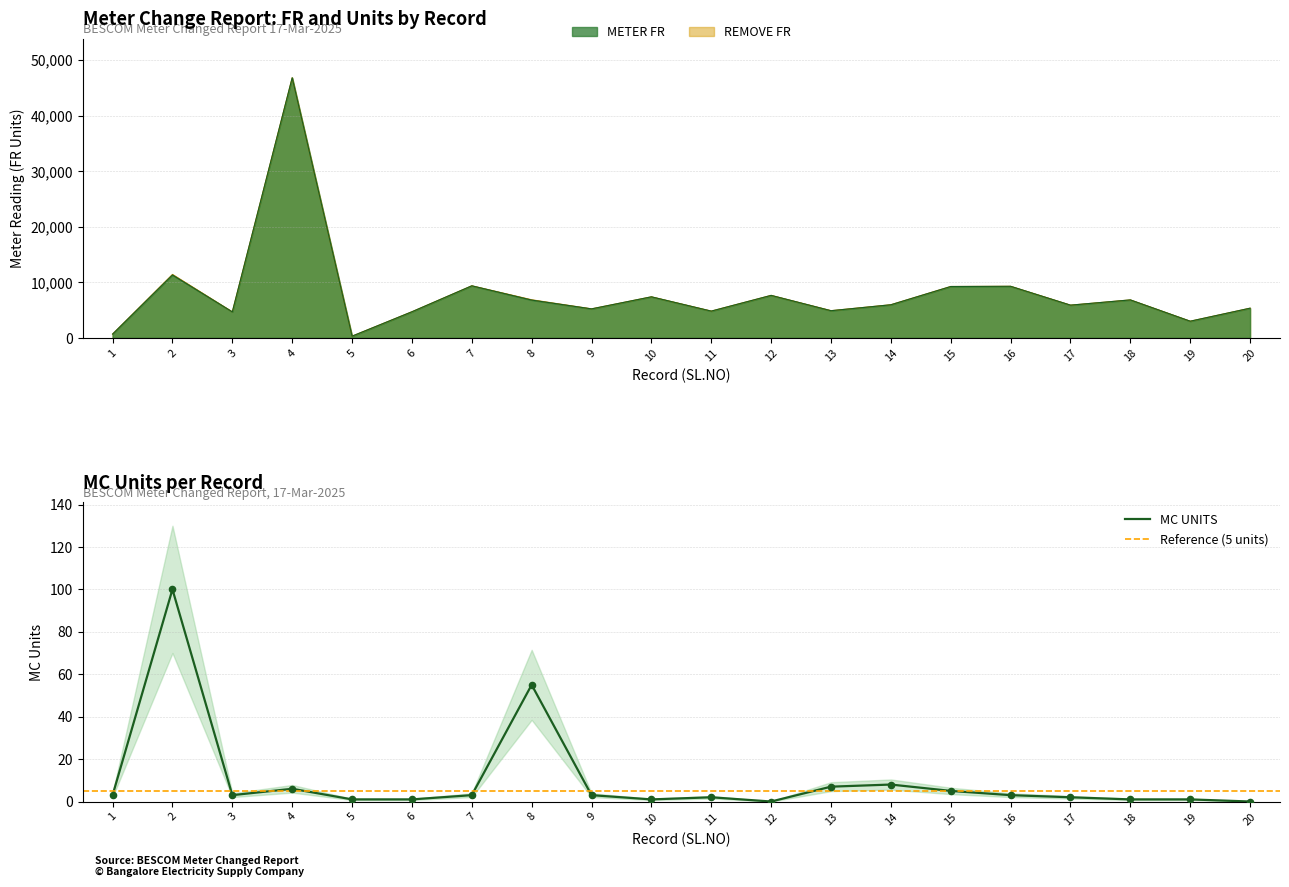

Which series contains the lowest Y value?

MC UNITS